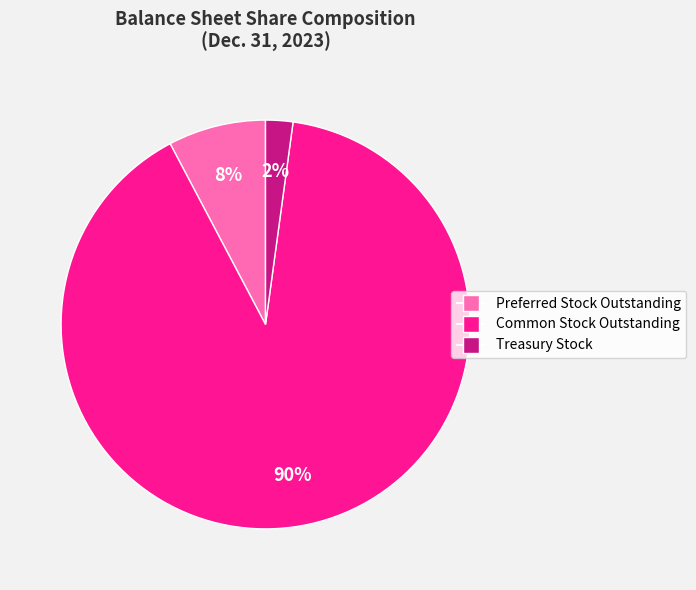

To the nearest percent, what is the difference between the Treasury Stock and Preferred Stock Outstanding slice percentages?

6%